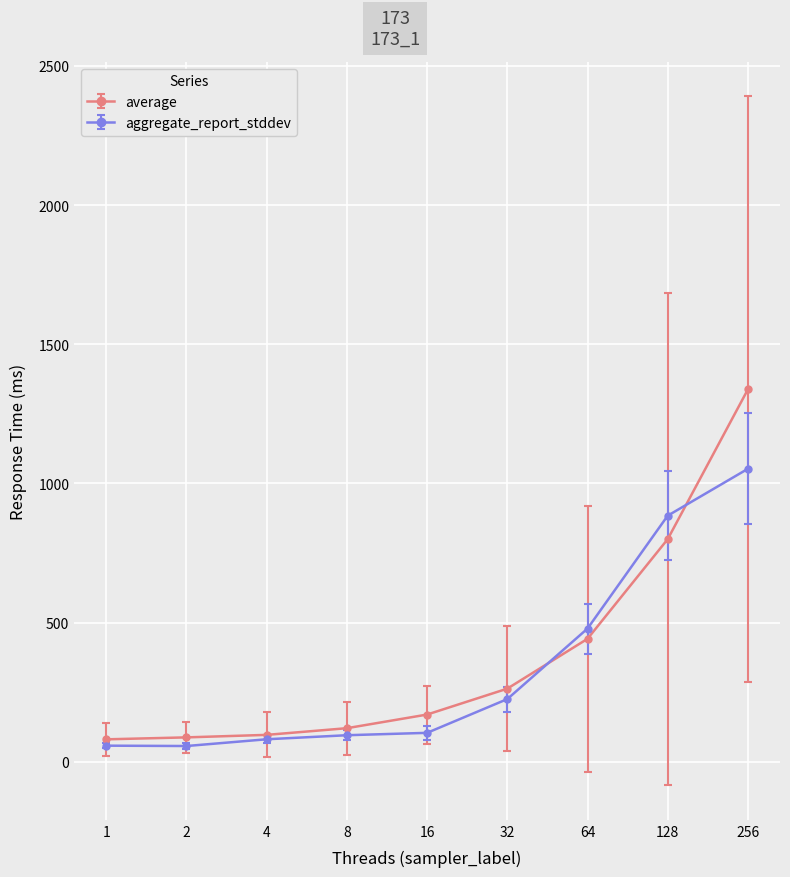

The aggregate_report_stddev series shows 829.2 at 64. True or false?

False